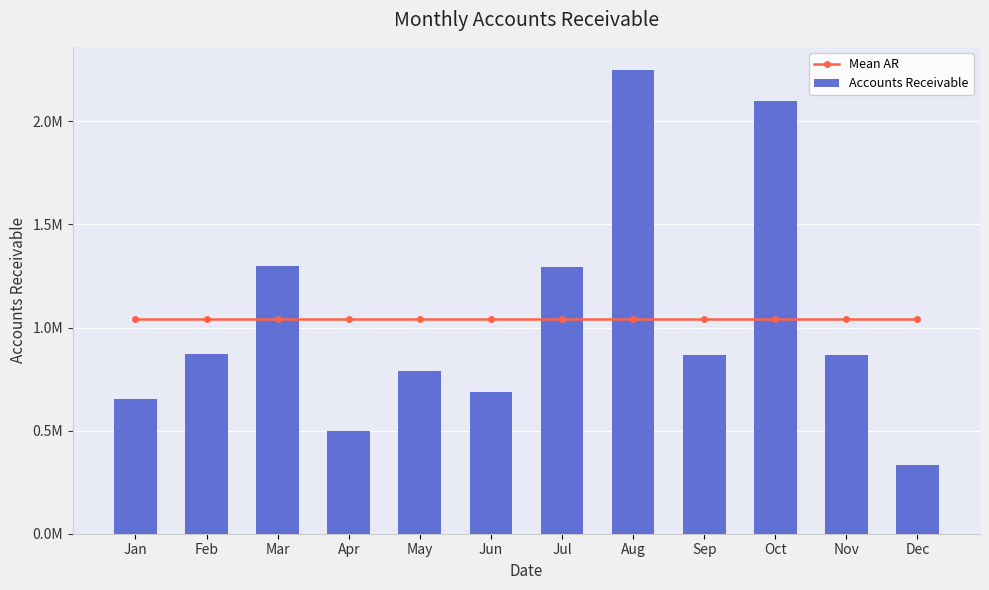

True or false: Mean AR has a value of 1042851.6 at Nov.

True